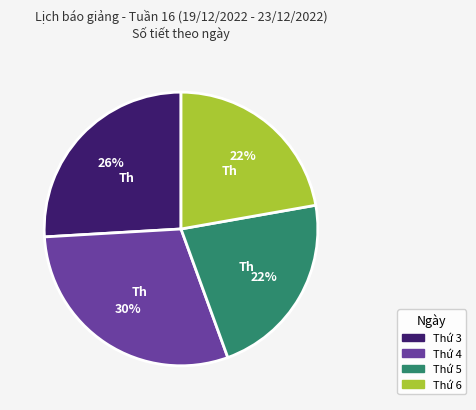

To the nearest percent, what is the average slice percentage?

25%